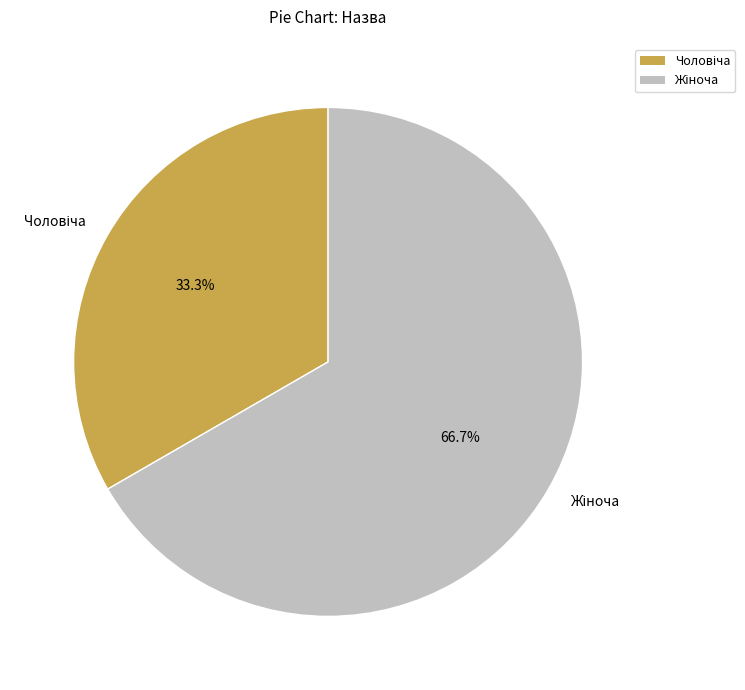

Is there a majority slice in this chart?

Yes